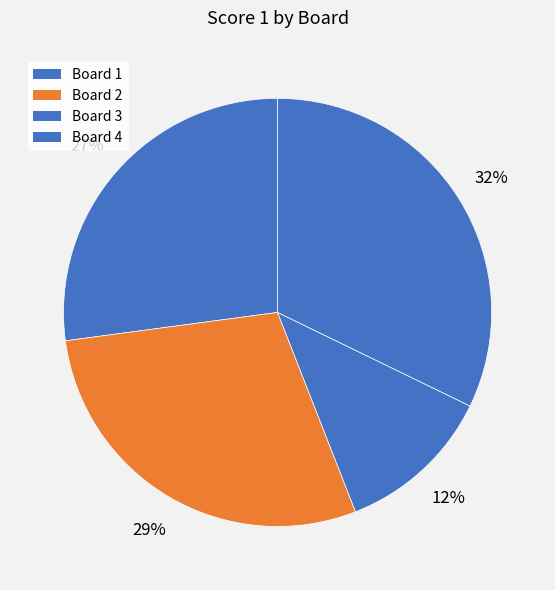

Rank the categories by value from lowest to highest.

Board 3, Board 1, Board 2, Board 4